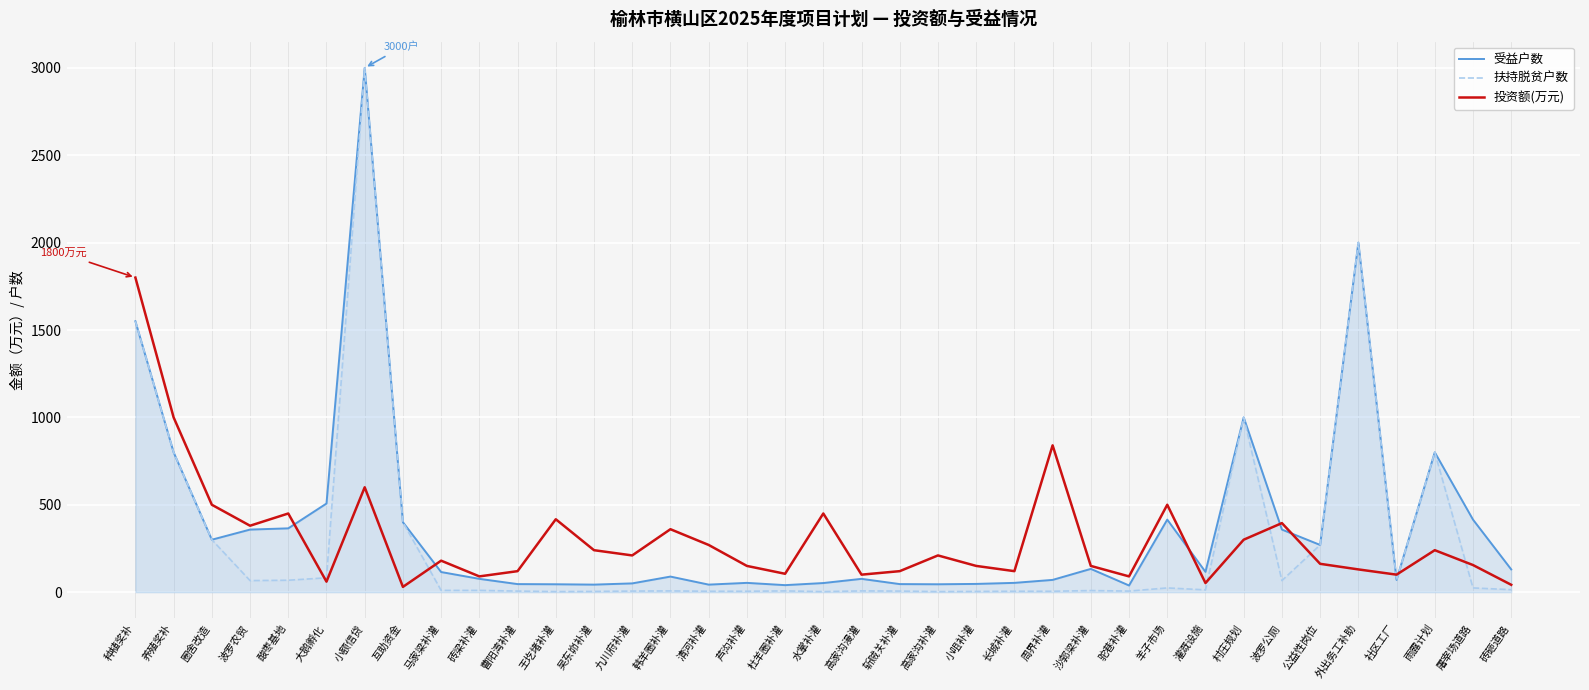

What is the difference between the 受益户数 values at 九川府补灌 and 王圪堵补灌?

5